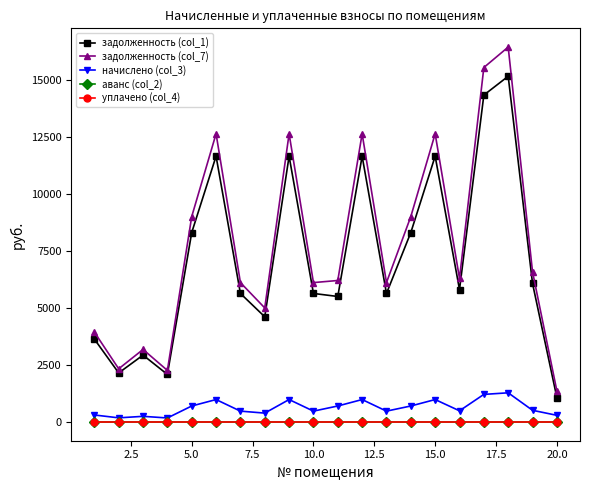

True or false: начислено (col_3) has more than 0 interior local peaks.

True